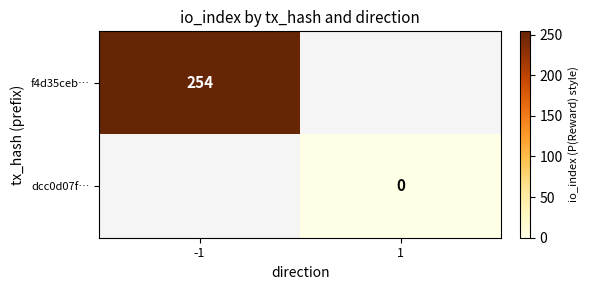

Is it true that f4d35ceb… equals 435 at -1?

False